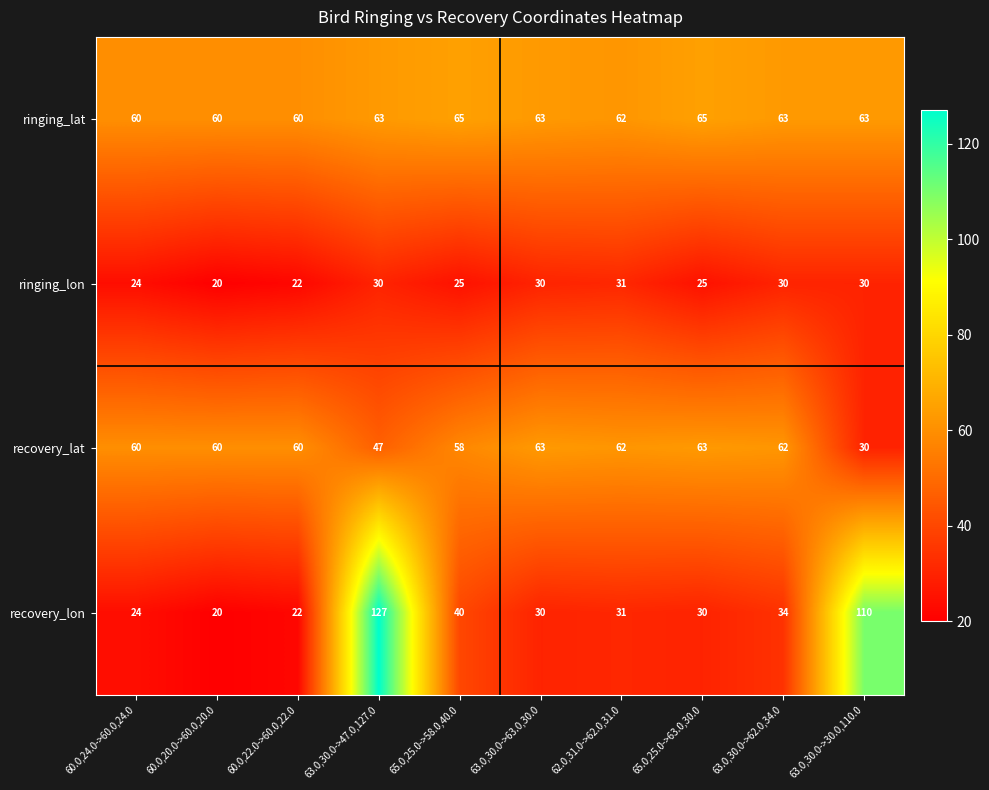

Rank the series by their maximum value, from highest to lowest.

recovery_lon, ringing_lat, recovery_lat, ringing_lon